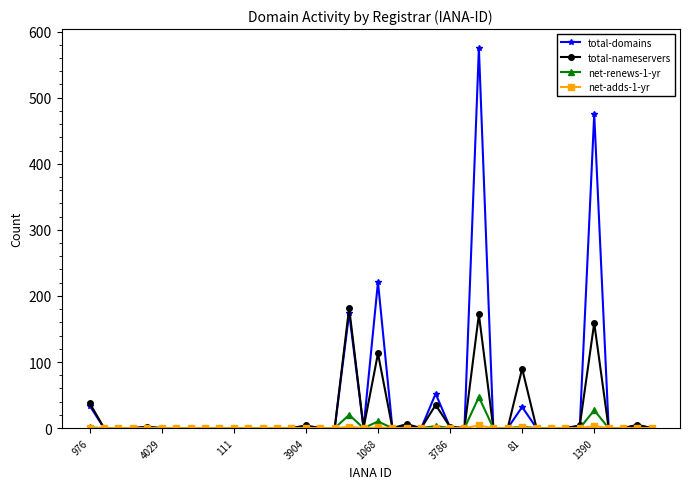

True or false: total-nameservers has more than 1 interior local peaks.

True